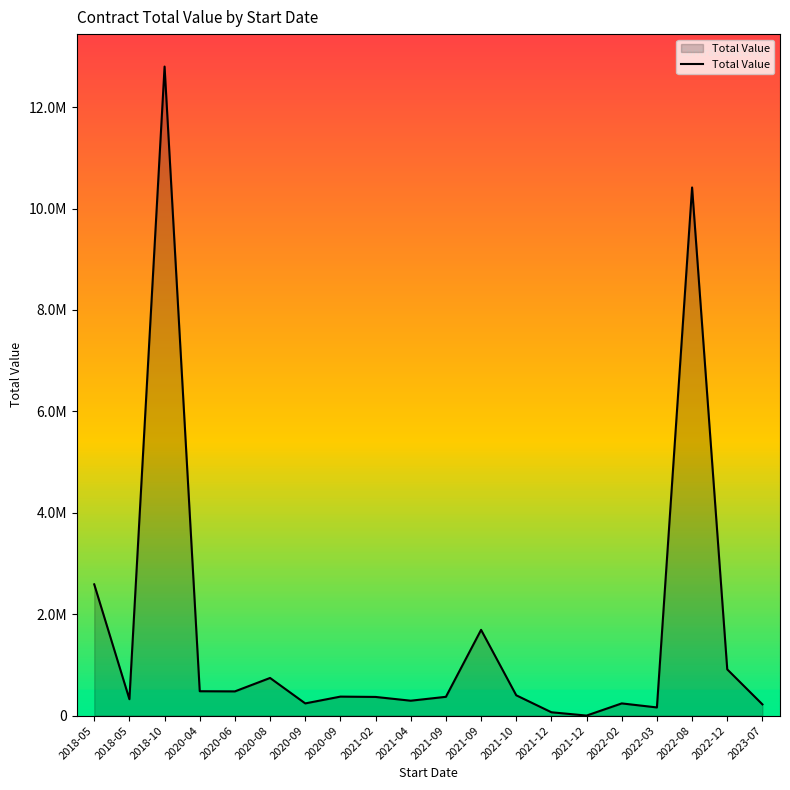

Does the chart display data point markers on the line(s)?

No